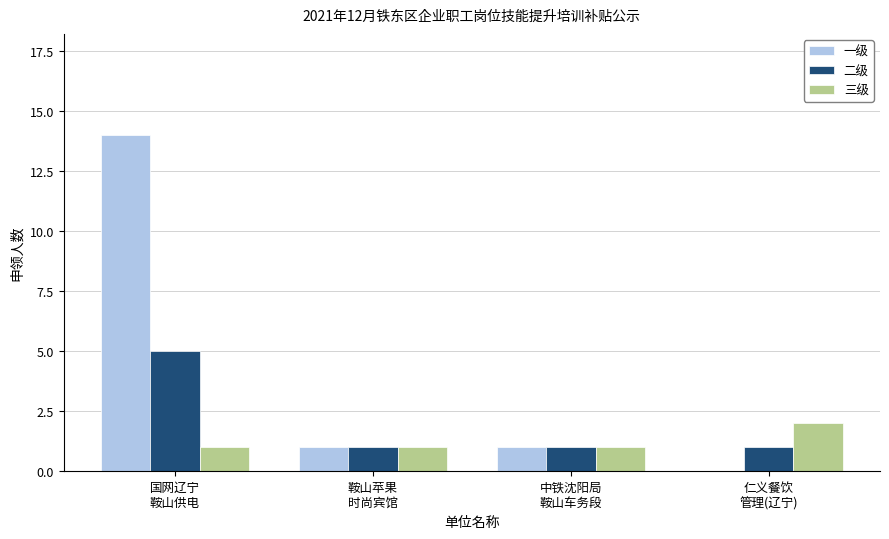

Reading left to right, extract all data points from this chart.

一级: 国网辽宁
鞍山供电=14	鞍山苹果
时尚宾馆=1	中铁沈阳局
鞍山车务段=1	仁义餐饮
管理(辽宁)=0
二级: 国网辽宁
鞍山供电=5	鞍山苹果
时尚宾馆=1	中铁沈阳局
鞍山车务段=1	仁义餐饮
管理(辽宁)=1
三级: 国网辽宁
鞍山供电=1	鞍山苹果
时尚宾馆=1	中铁沈阳局
鞍山车务段=1	仁义餐饮
管理(辽宁)=2